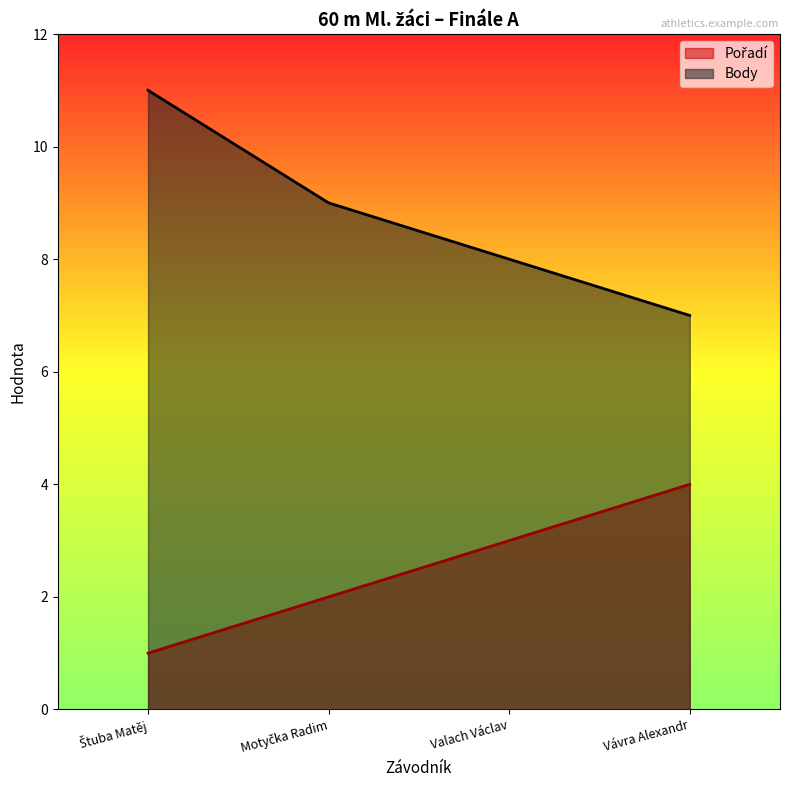

How many data points in Body are above 9?

1